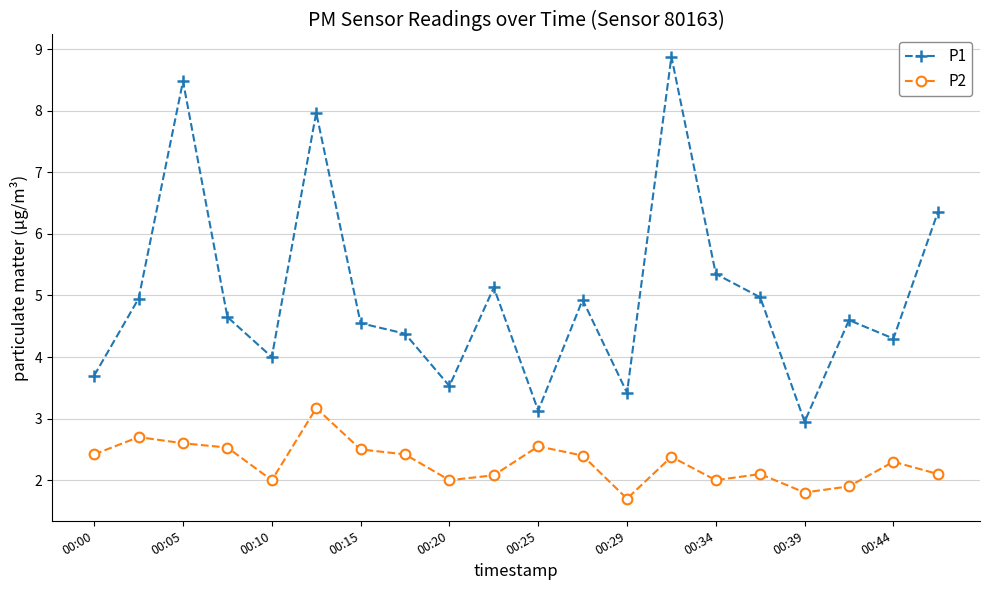

True or false: P2 and P1 cross at least once.

False